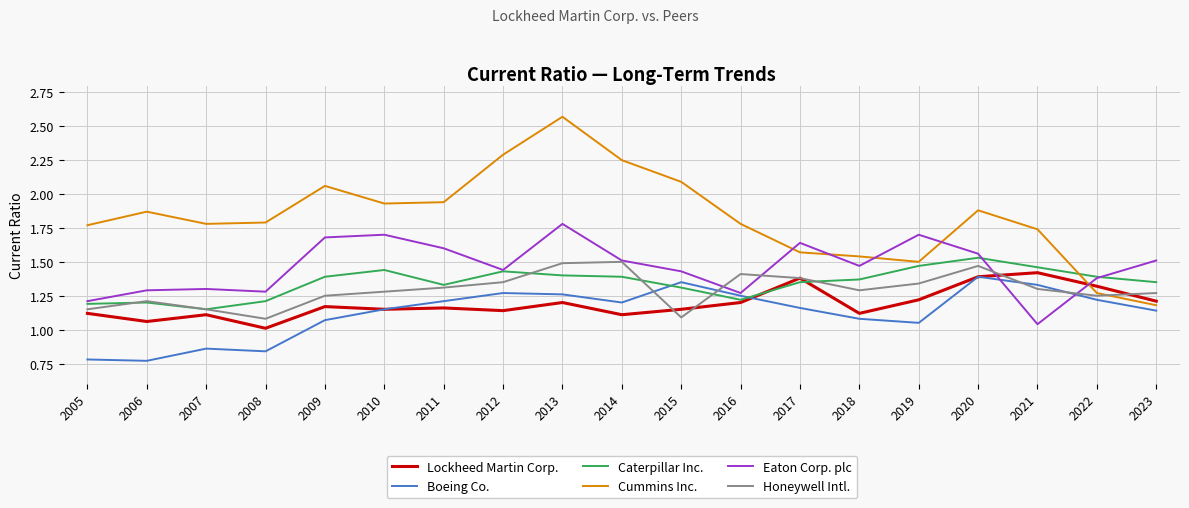

The value of Eaton Corp. plc at 2023 is 0.6. True or false?

False